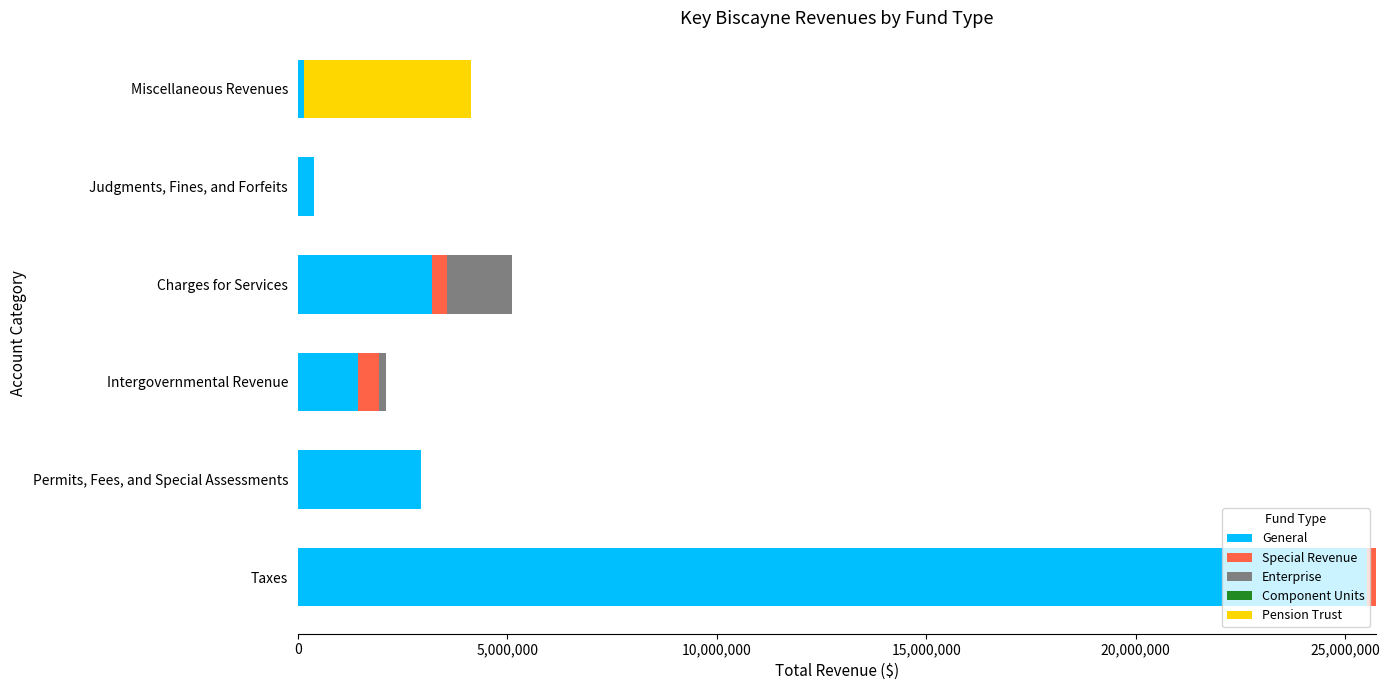

How many categories are shown in the chart?

6